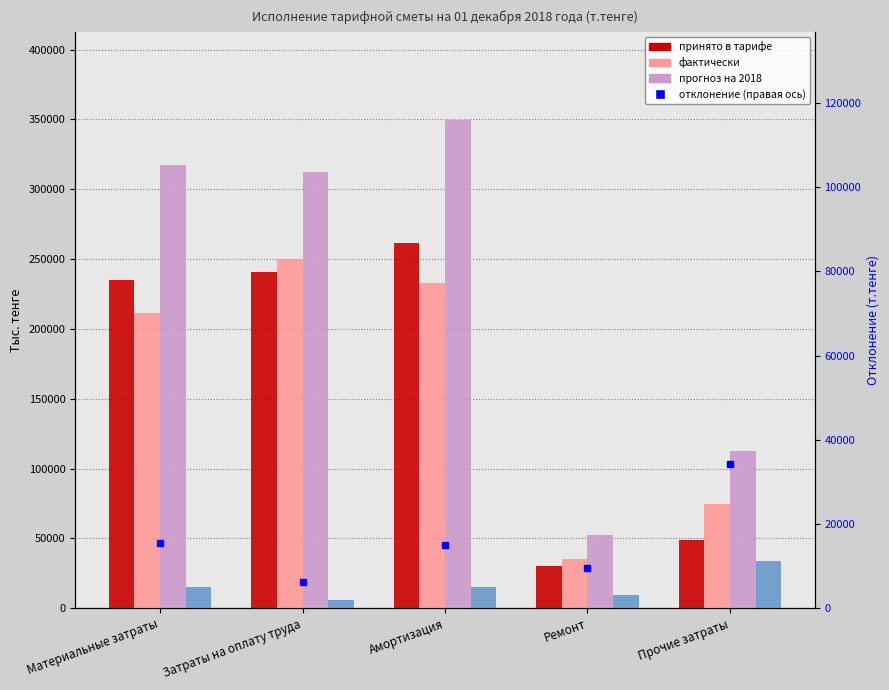

What position from the left is Прочие затраты?

5